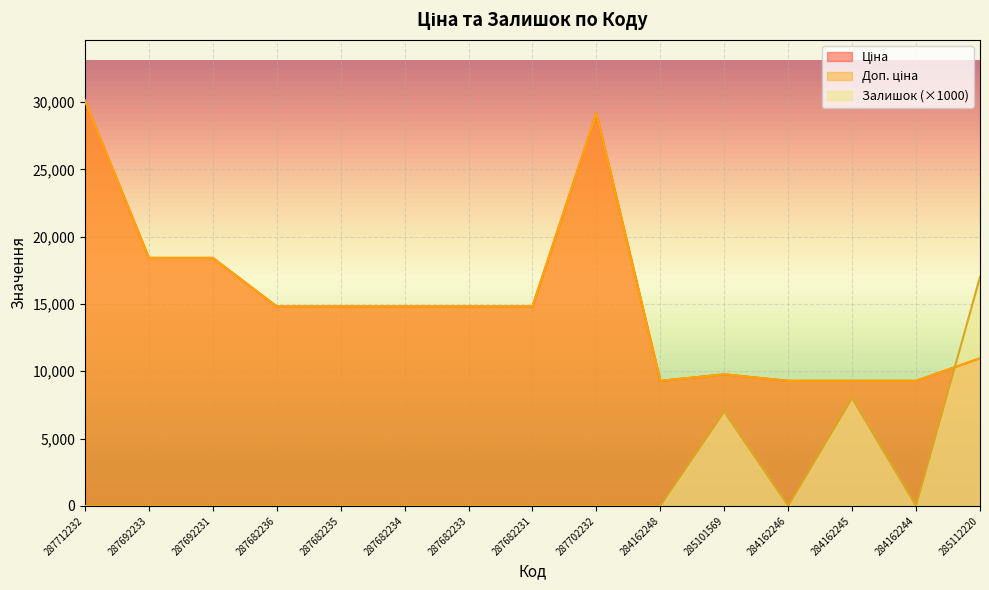

Which series has the widest spread of values?

Ціна